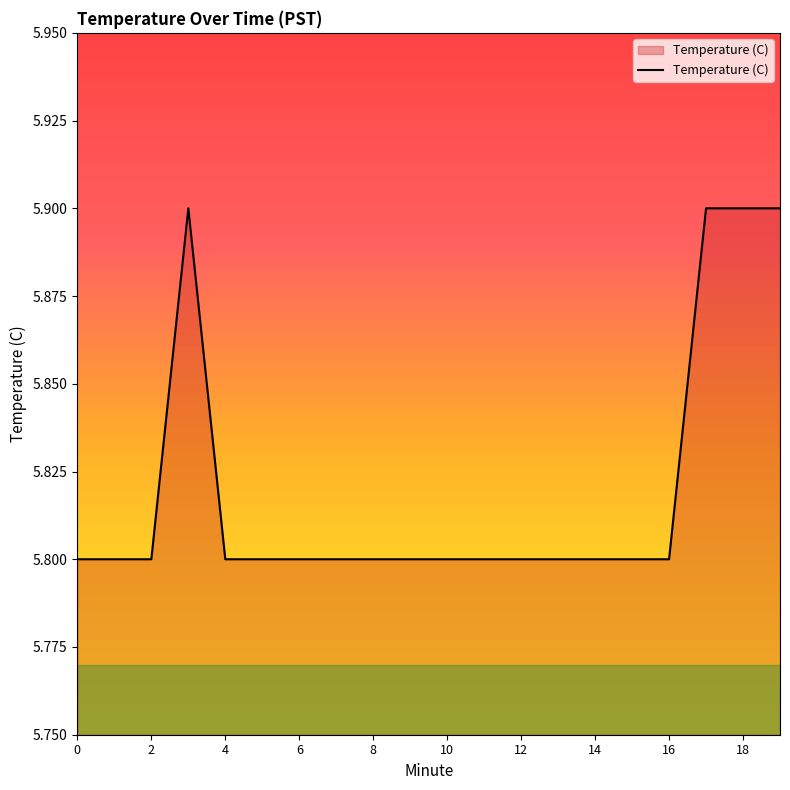

What is the minimum value shown in the chart?

5.8